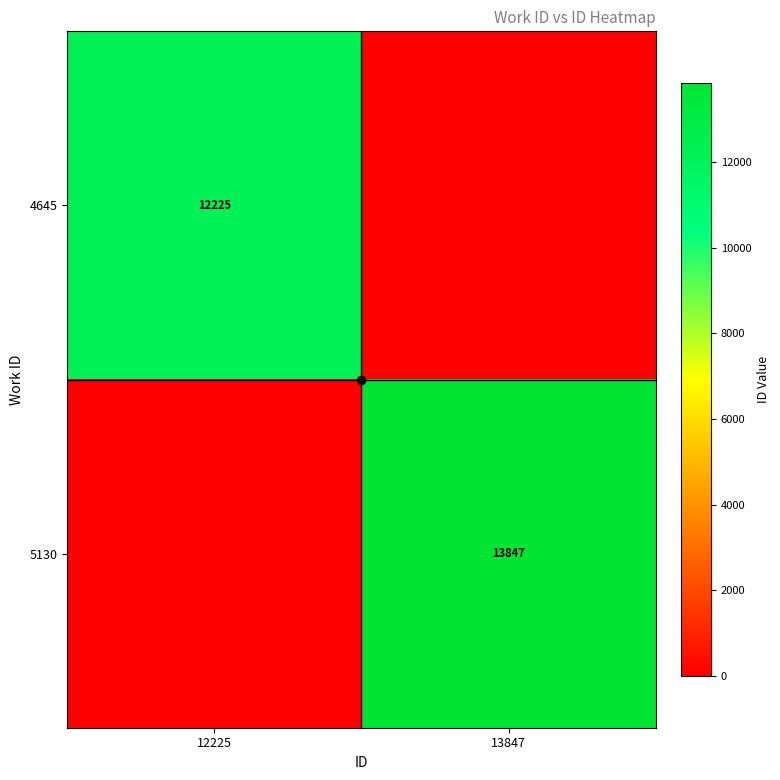

True or false: 4645 has a value of -5444 at 13847.

False